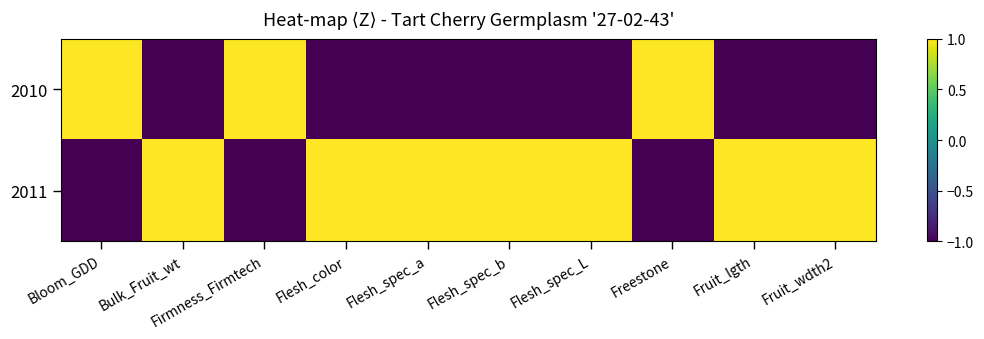

Rank the series by their maximum value, from highest to lowest.

2010, 2011